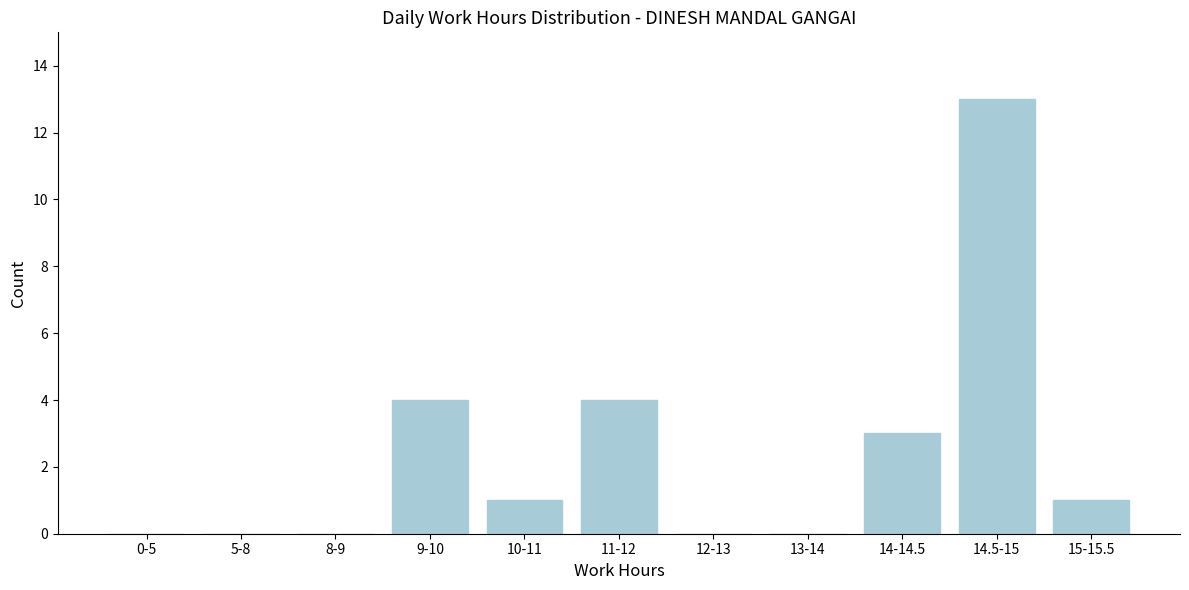

Reading right to left, extract all data points from this chart.

15-15.5=1	14.5-15=13	14-14.5=3	13-14=0	12-13=0	11-12=4	10-11=1	9-10=4	8-9=0	5-8=0	0-5=0